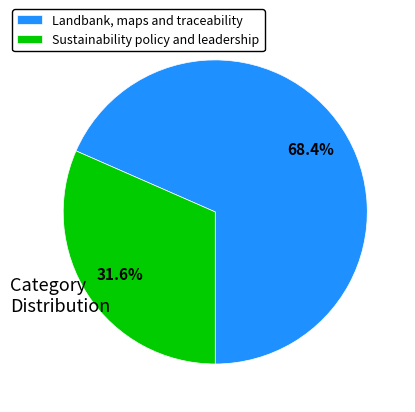

Count the number of slices in the pie.

2